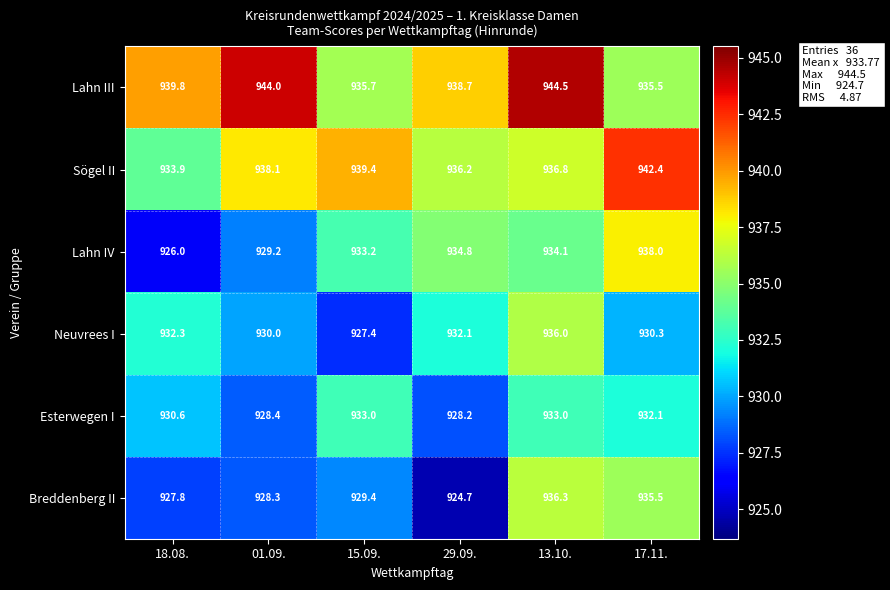

What is the sum of the Esterwegen I values at 01.09. and 29.09.?

1856.6